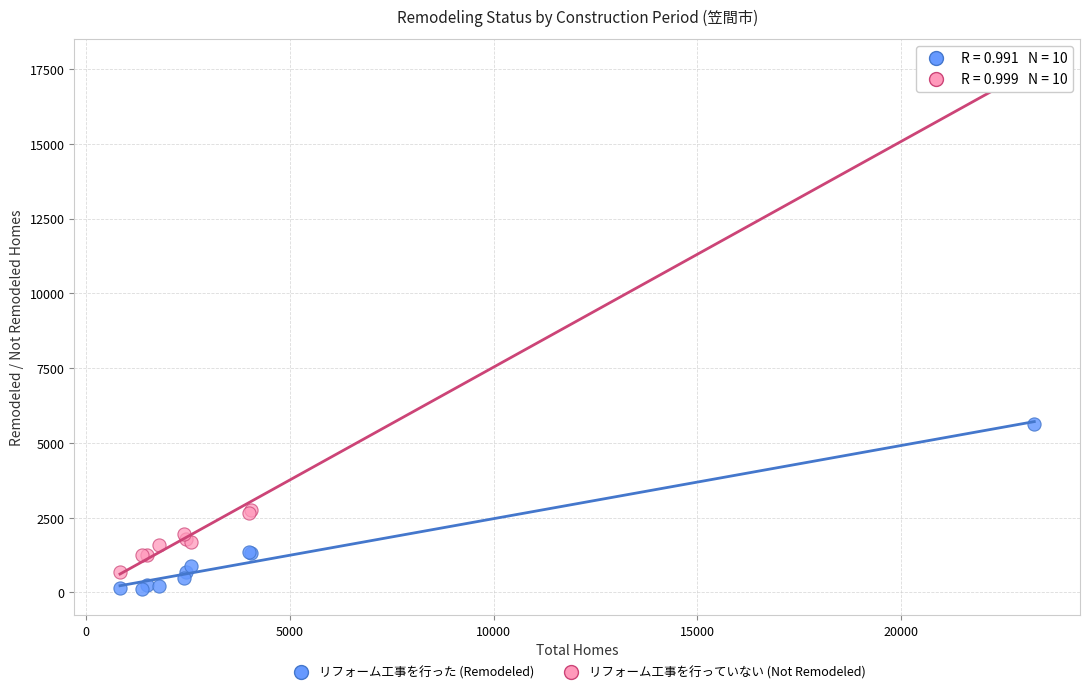

Which series has the widest spread of Y values?

リフォーム工事を行っていない (Not Remodeled)